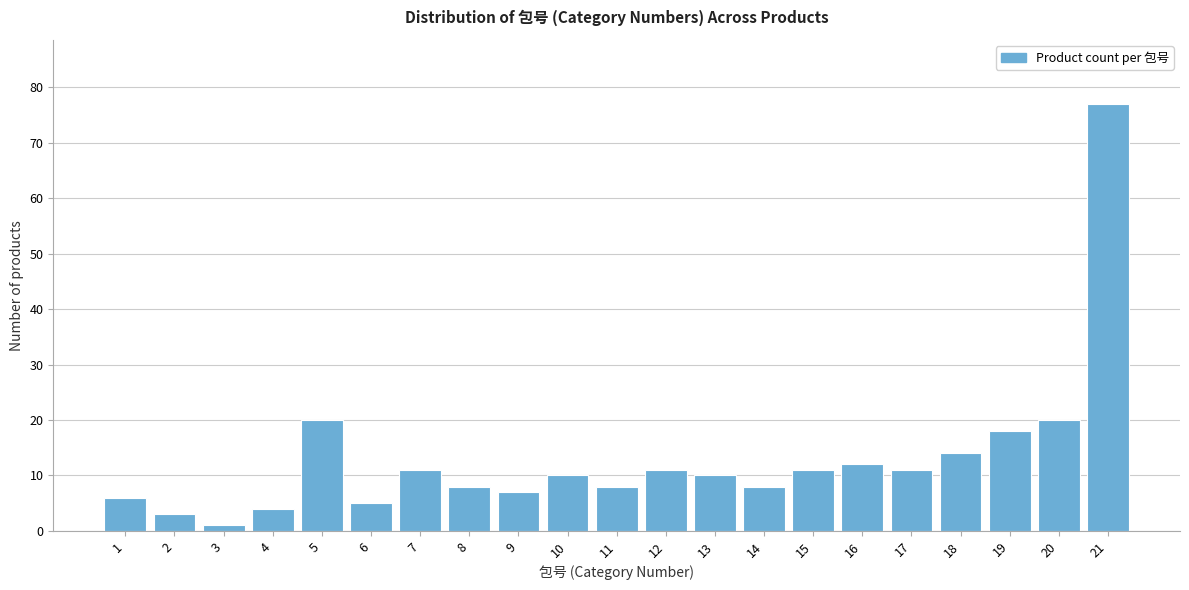

Reading right to left, extract all data points from this chart.

77	20	18	14	11	12	11	8	10	11	8	10	7	8	11	5	20	4	1	3	6